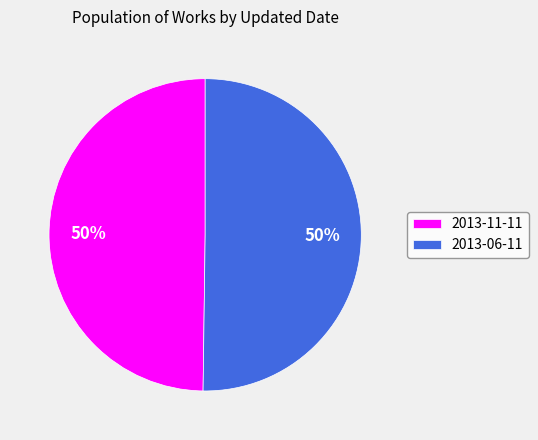

True or false: 2013-06-11 accounts for 50% of the total.

True